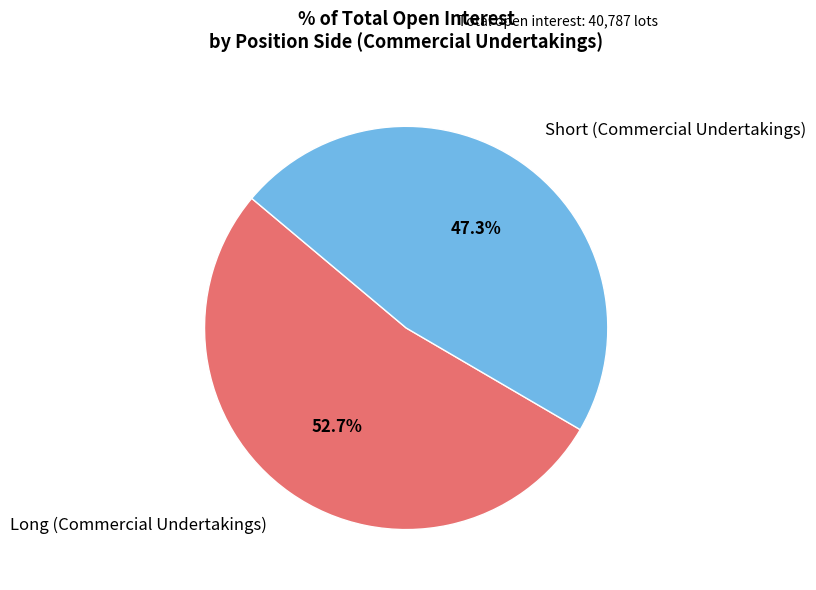

Approximately how many times larger is the value at Long (Commercial Undertakings) compared to Short (Commercial Undertakings)?

1.1